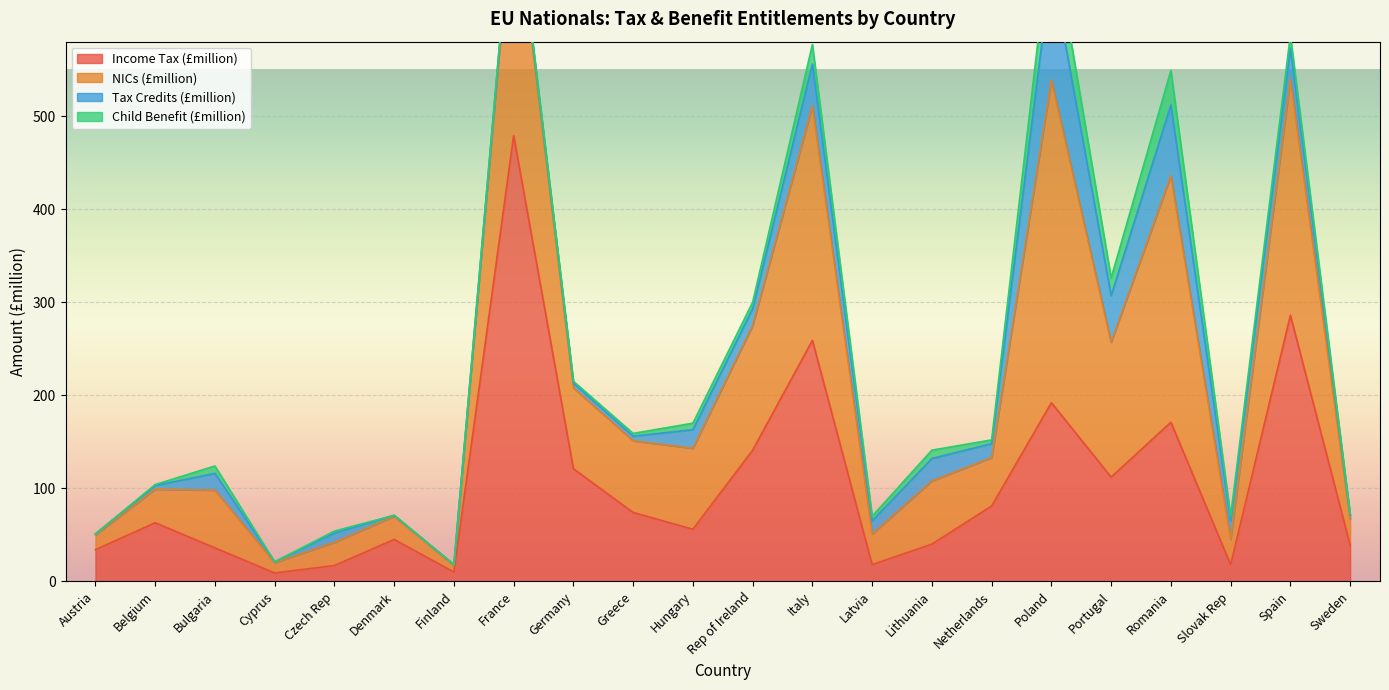

True or false: Income Tax (£million) has a value of 18 at Slovak Rep.

True